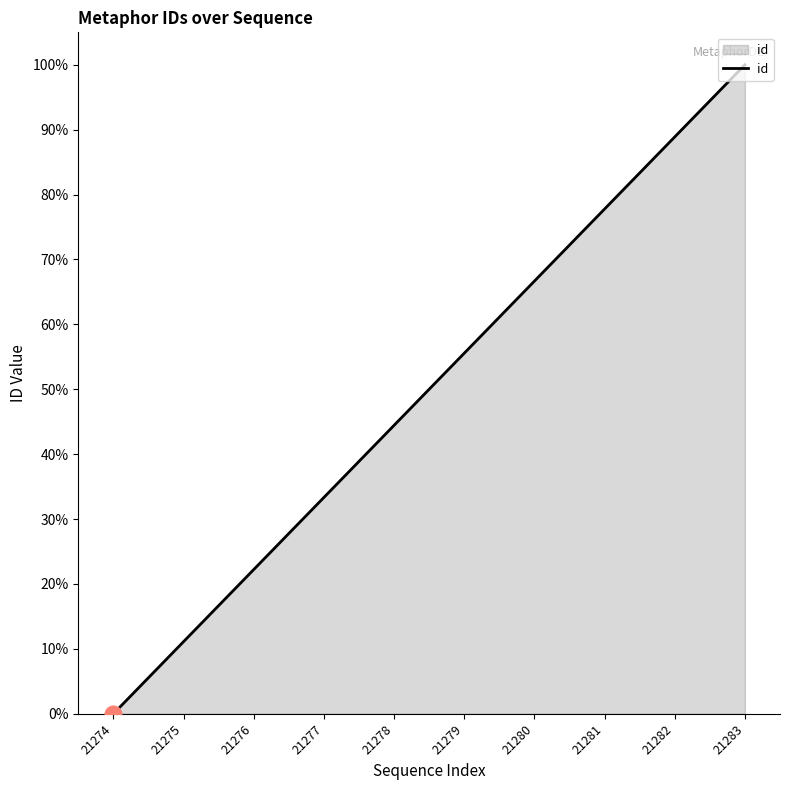

What is the difference between the maximum and minimum values?

100.0